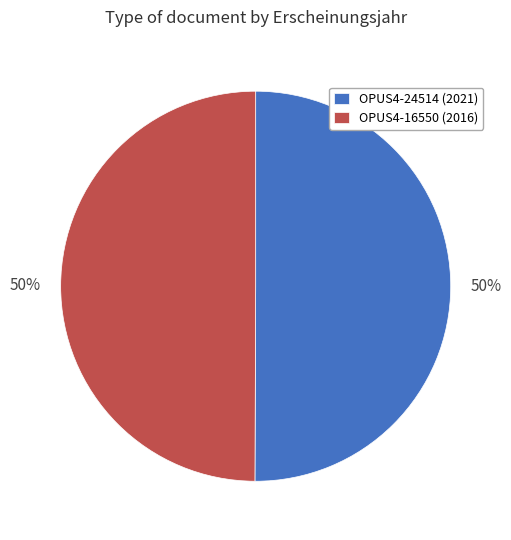

To the nearest percent, what percentage of the pie is OPUS4-24514?

50%